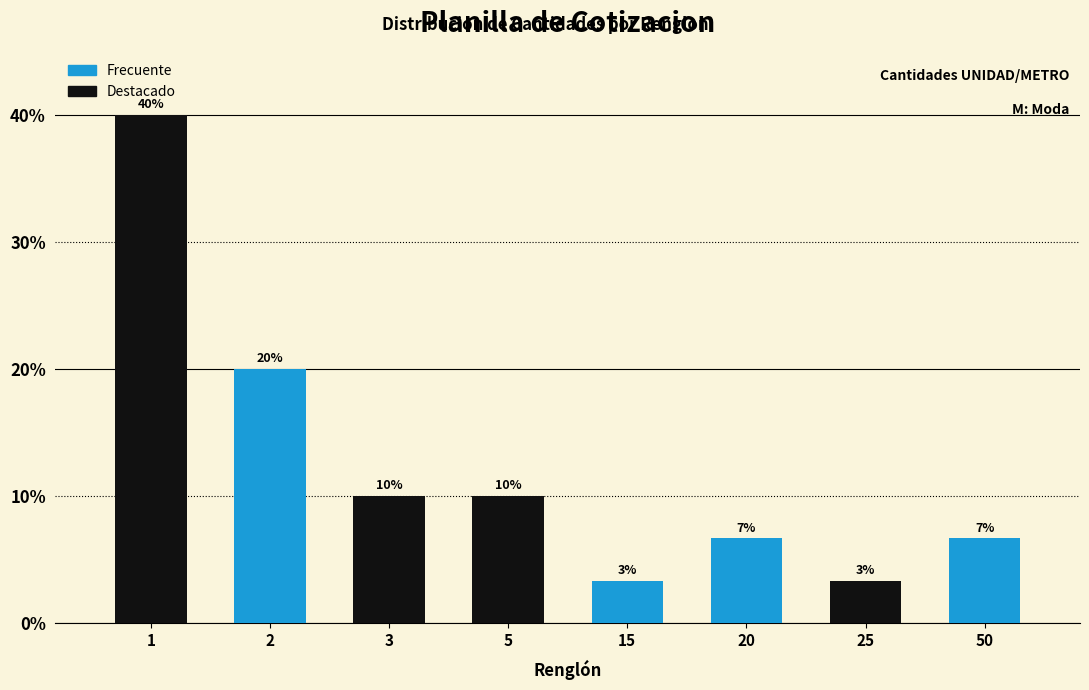

Between 25 and 50, which is larger?

50